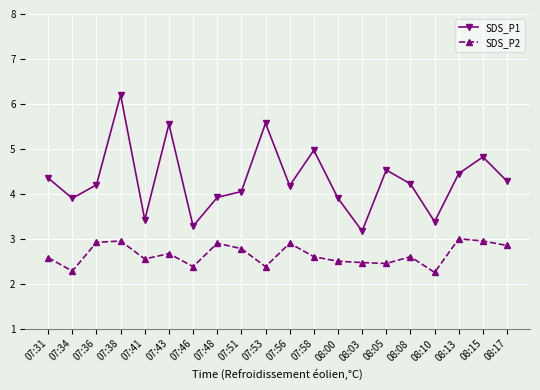

In SDS_P1, how many points are higher than both neighbors (excluding endpoints)?

6